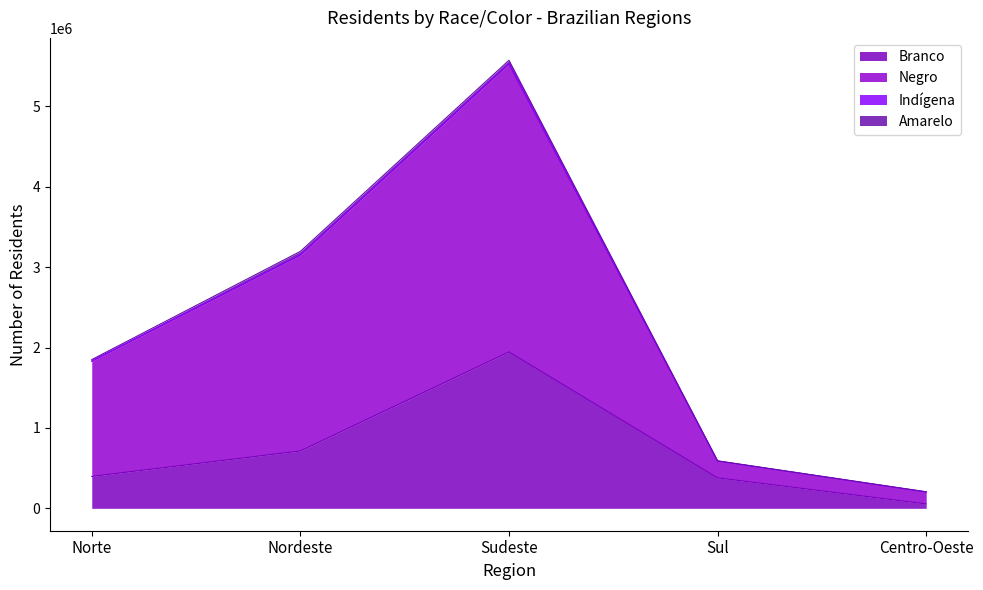

How many values in the Negro series are below 1850062?

2